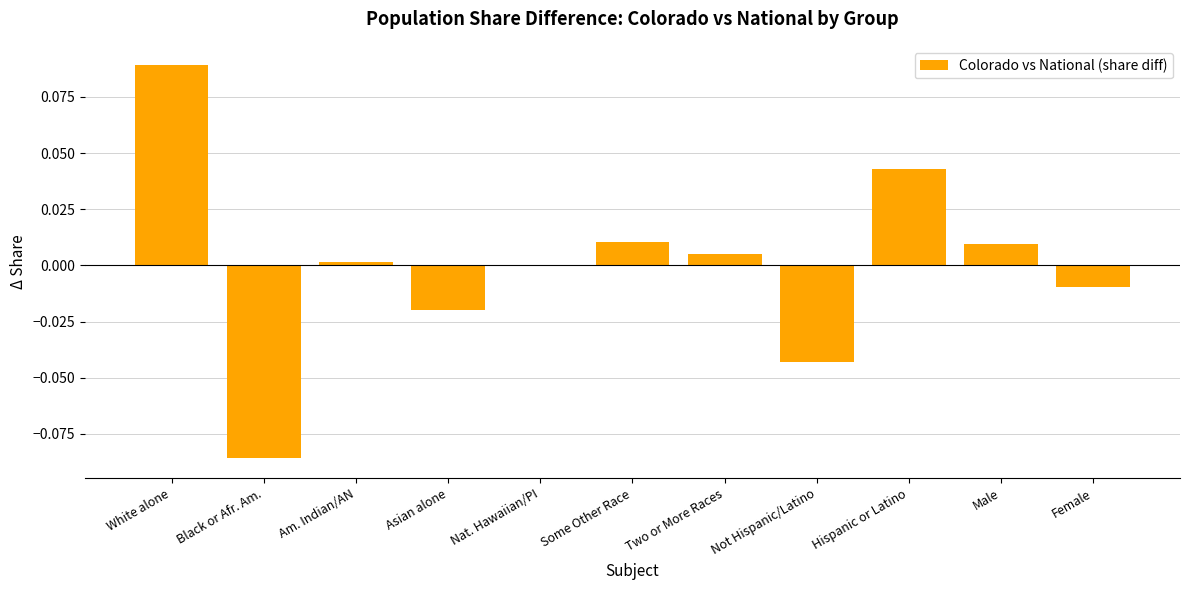

The value at White alone is 0.0. True or false?

False